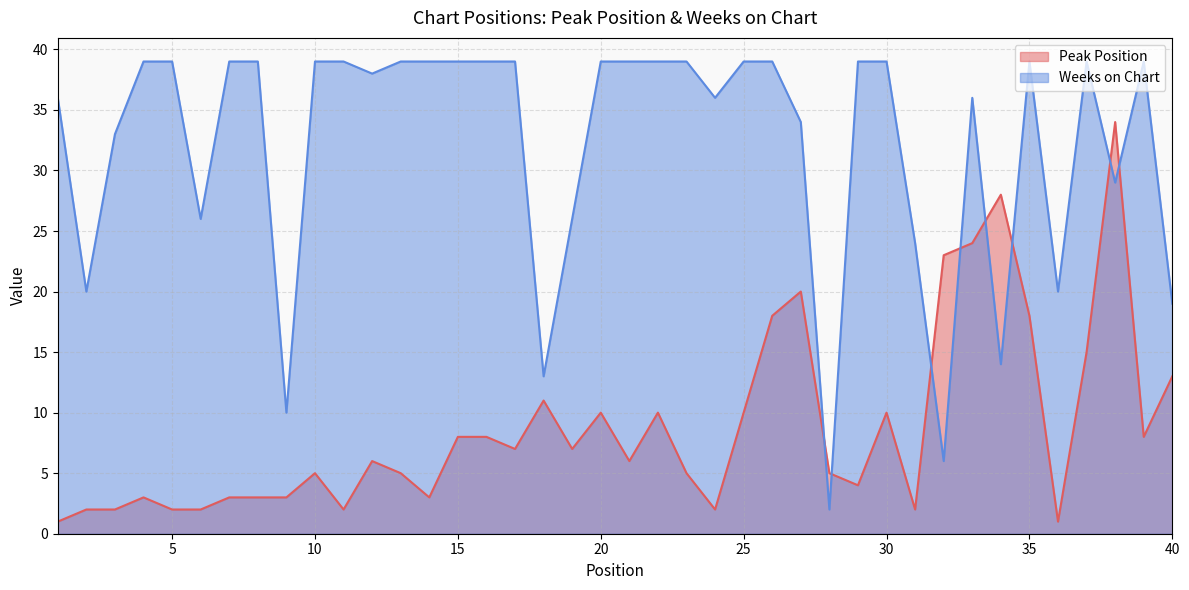

Reading right to left, extract all data points from this chart.

Peak Position: 13	8	34	15	1	18	28	24	23	2	10	4	5	20	18	10	2	5	10	6	10	7	11	7	8	8	3	5	6	2	5	3	3	3	2	2	3	2	2	1
Weeks on Chart: 19	39	29	39	20	39	14	36	6	24	39	39	2	34	39	39	36	39	39	39	39	26	13	39	39	39	39	39	38	39	39	10	39	39	26	39	39	33	20	36